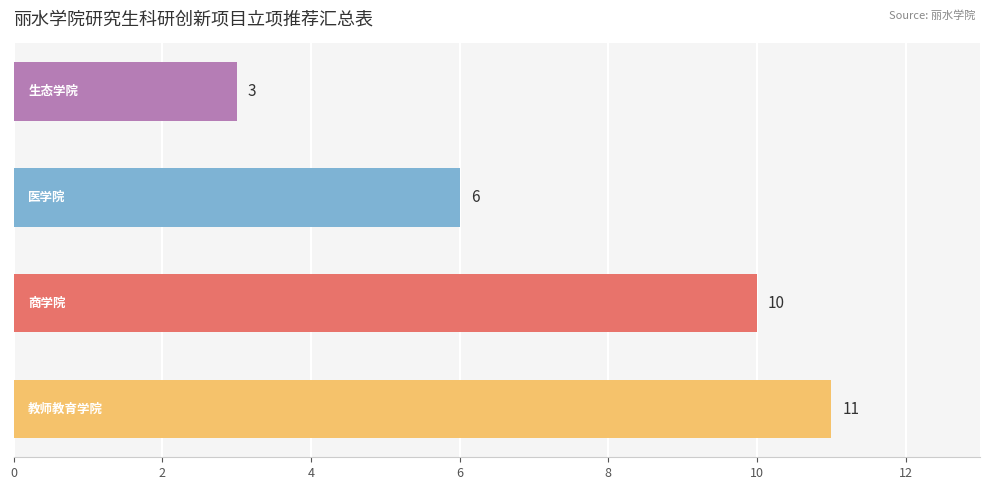

Reading bottom to top, list all the values displayed in this chart.

11	10	6	3